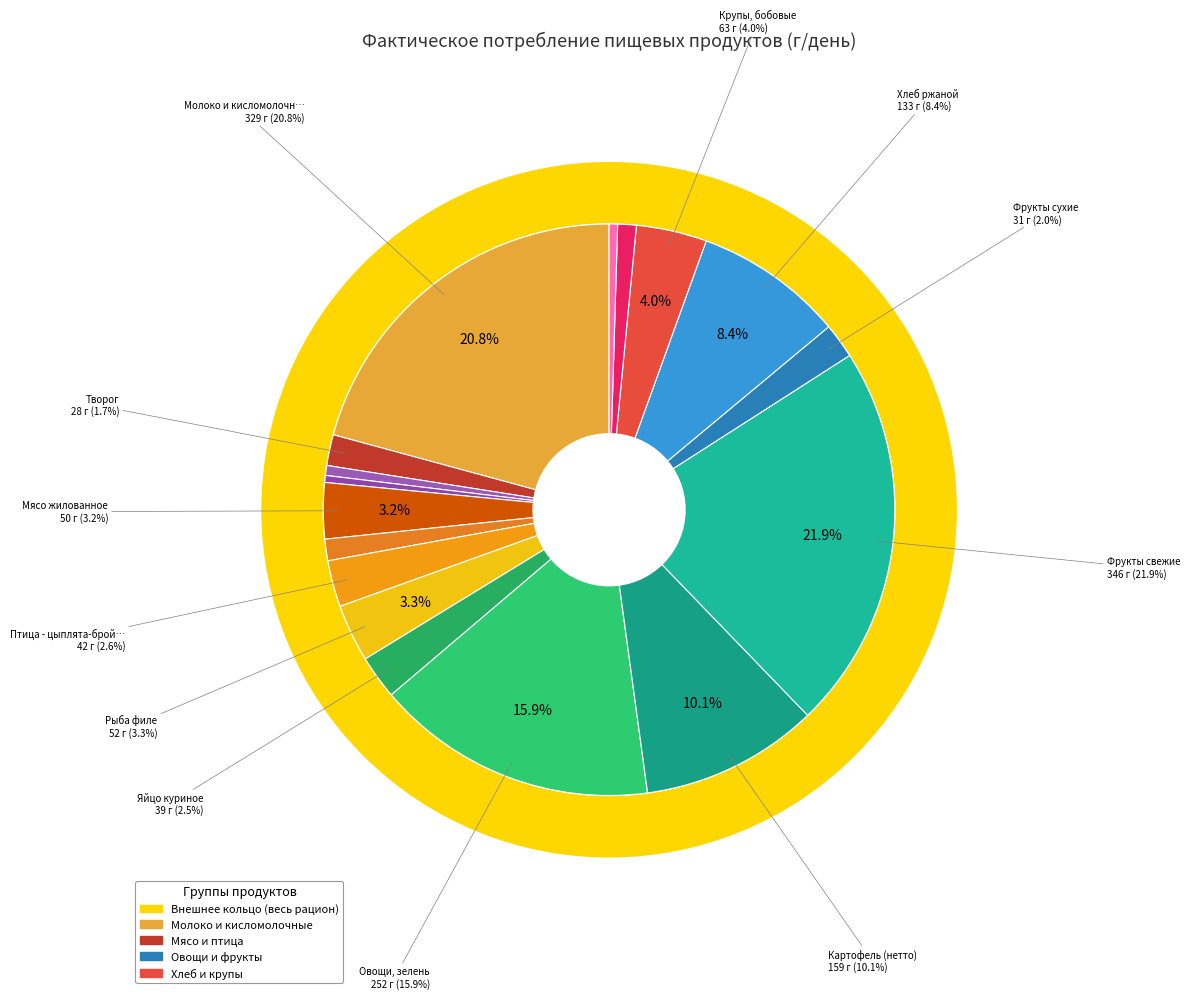

What percentage is the Субпродукты 1 категории slice, to the nearest percent?

1%